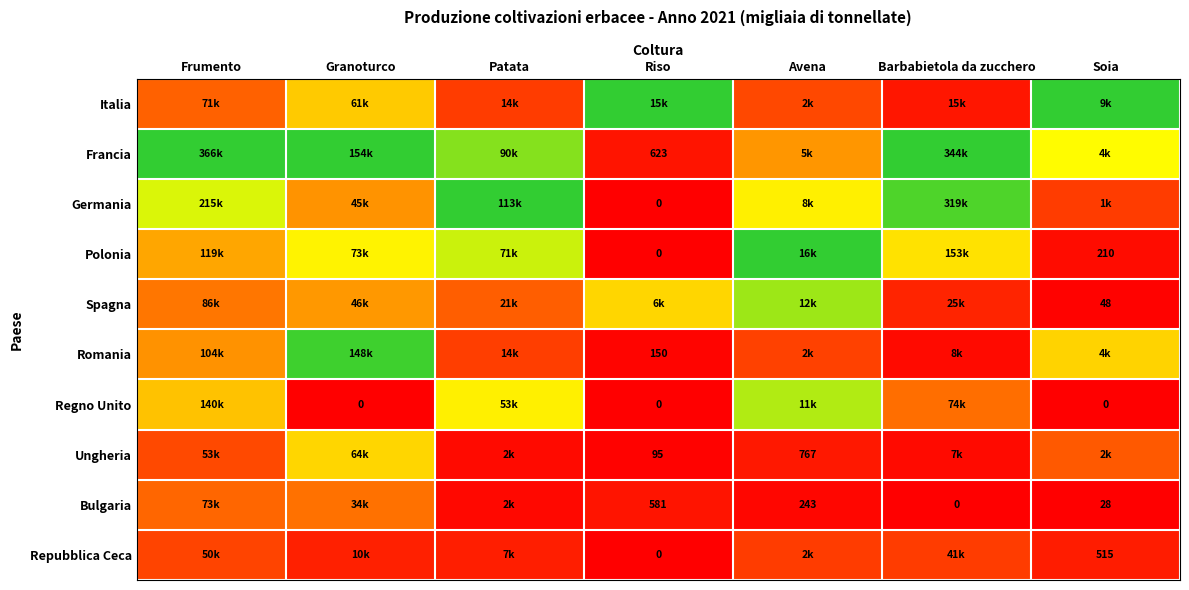

At which label does Ungheria reach its minimum?

Riso